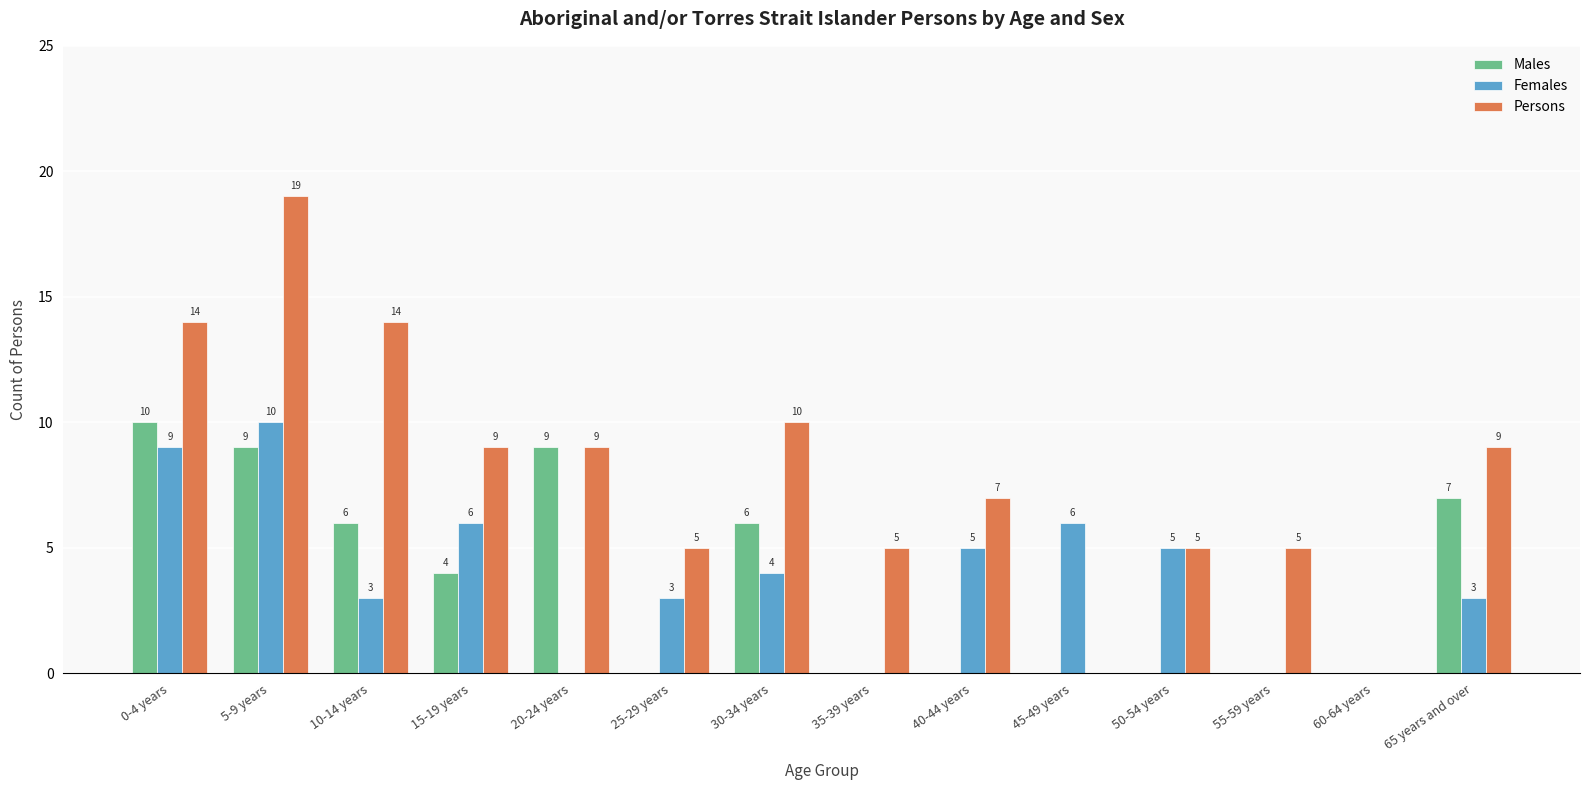

What is the sum of all Females values?

54